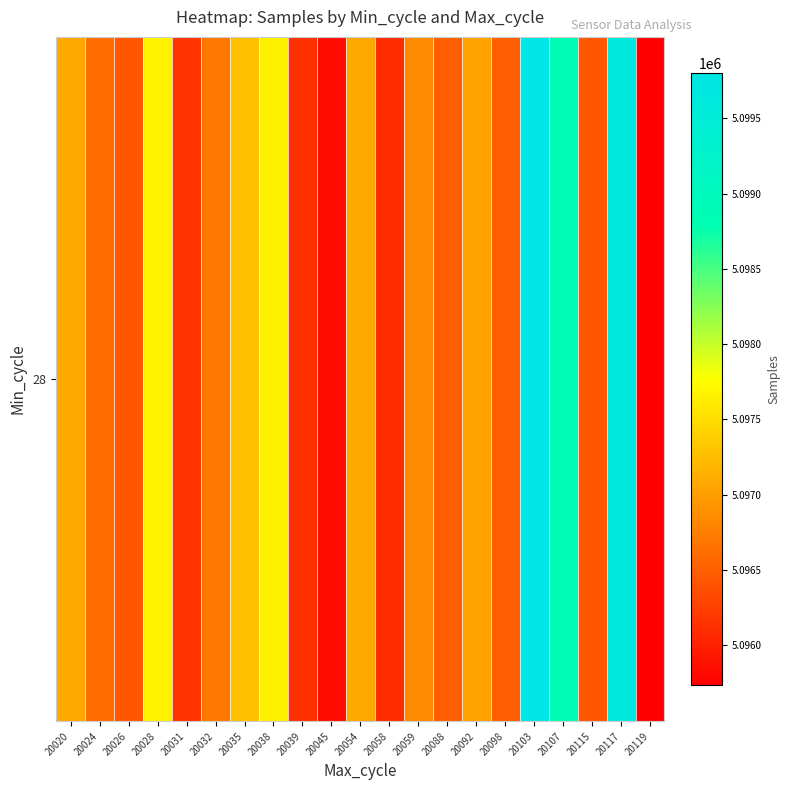

List the labels in order of value, smallest first.

20119, 20045, 20058, 20039, 20031, 20115, 20026, 20088, 20098, 20024, 20032, 20059, 20092, 20020, 20054, 20035, 20038, 20028, 20107, 20117, 20103